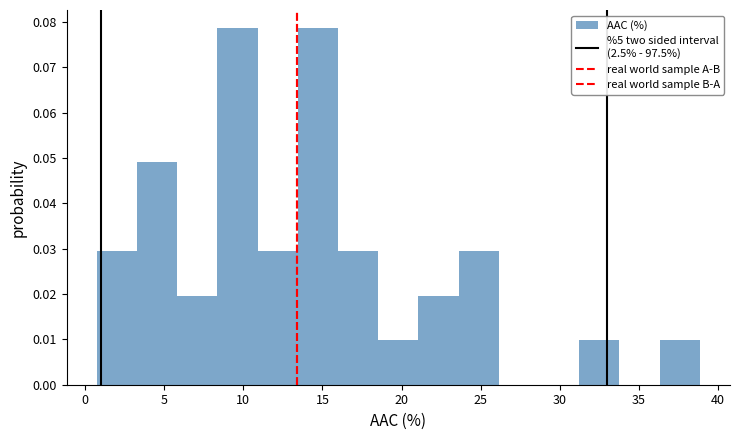

Reading left to right, transcribe this chart: for each bar, give the range it covers on the x-axis and its height. Neither the bar edges nor the heights are printed on the chart, so give them approximately, as read against the axes.

0.5 to 3.5: 0.030
3.5 to 6.0: 0.049
6.0 to 8.5: 0.020
8.5 to 11.0: 0.079
11.0 to 13.5: 0.030
13.5 to 16.0: 0.079
16.0 to 18.5: 0.030
18.5 to 21.0: 0.010
21.0 to 23.5: 0.020
23.5 to 26.0: 0.030
26.0 to 28.5: 0
28.5 to 31.0: 0
31.0 to 34.0: 0.010
34.0 to 36.5: 0
36.5 to 39.0: 0.010